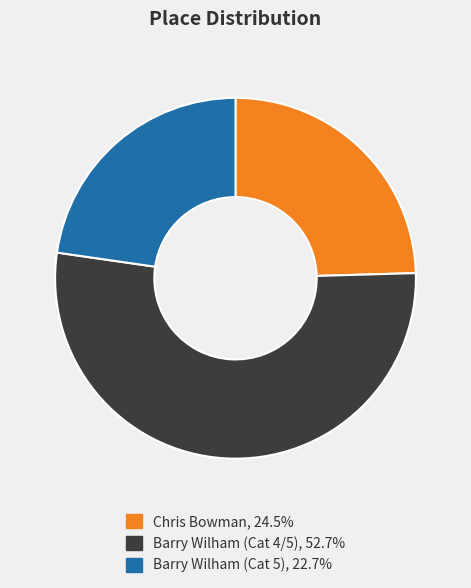

Do Barry Wilham (Cat 5) and Chris Bowman together represent more than half of the pie?

No